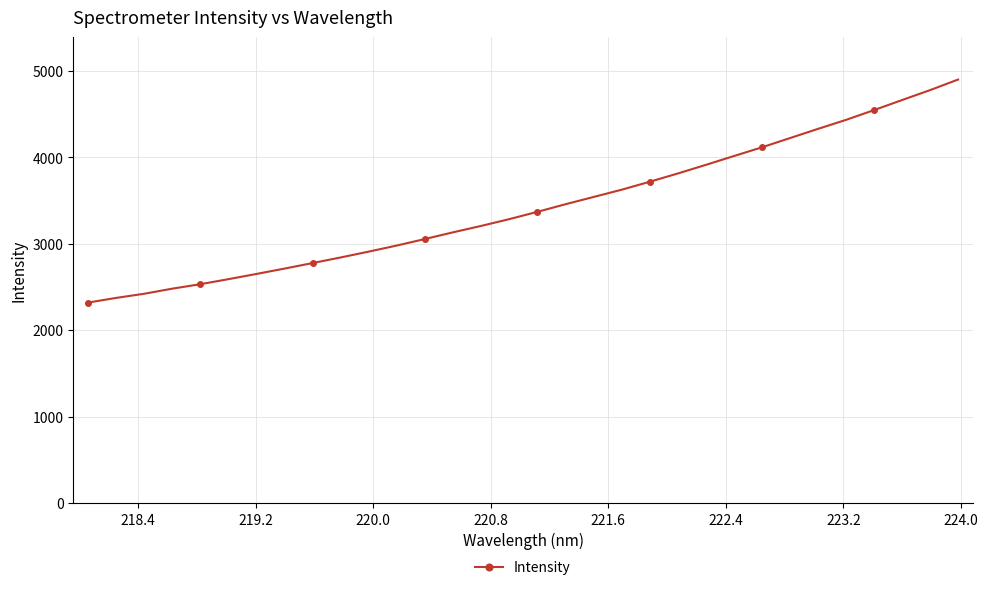

Does the chart have visible grid lines?

Yes